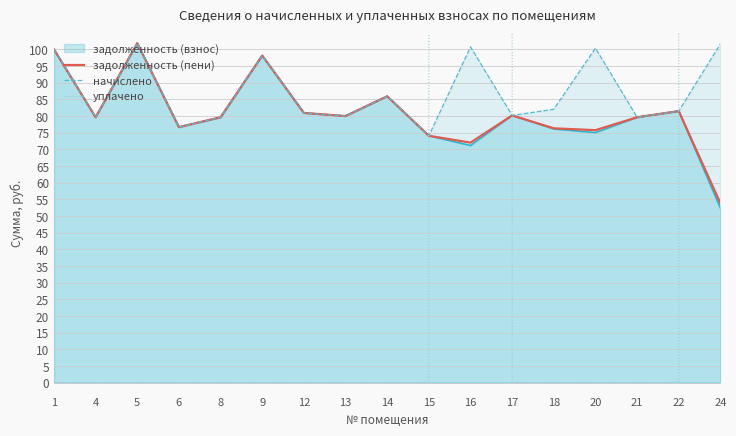

What is the value of the задолженность (пени) point at the 2nd from the left?

79.6